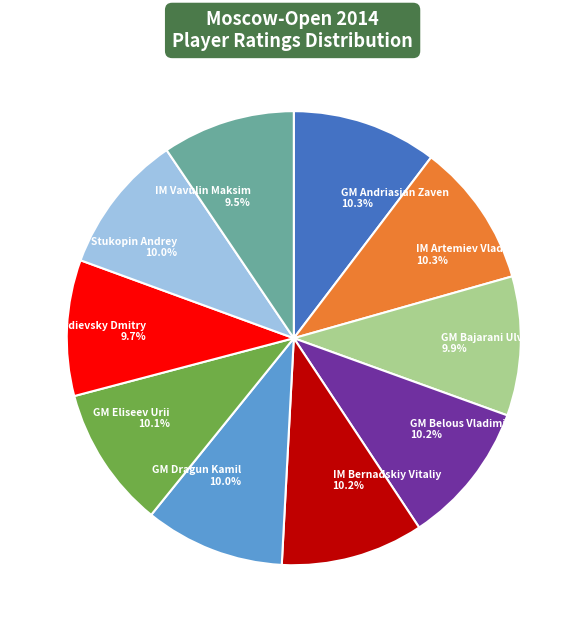

Approximately how many times larger is the value at GM Dragun Kamil compared to IM Bernadskiy Vitaliy?

1.0